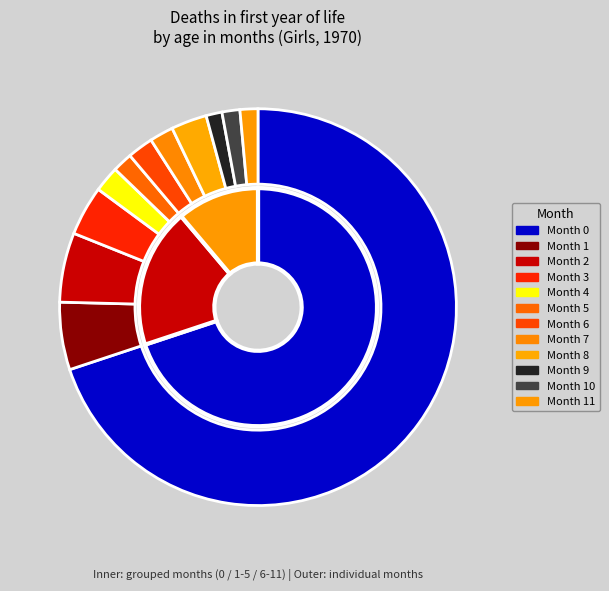

What percentage is the 8 slice, to the nearest percent?

3%